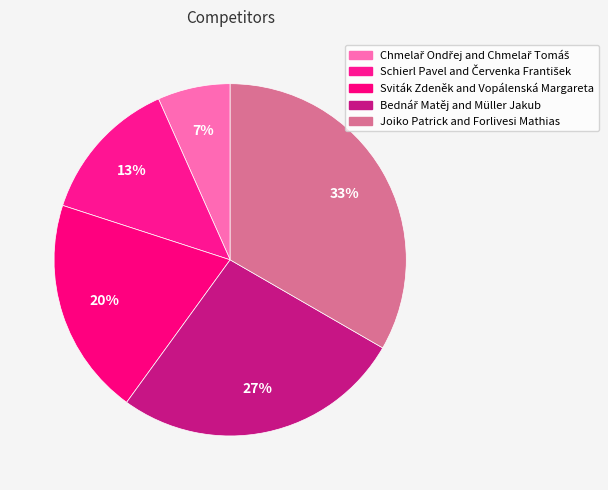

What is the total percentage of Chmelař Ondřej and Chmelař Tomáš and Sviták Zdeněk and Vopálenská Margareta?

26.7%